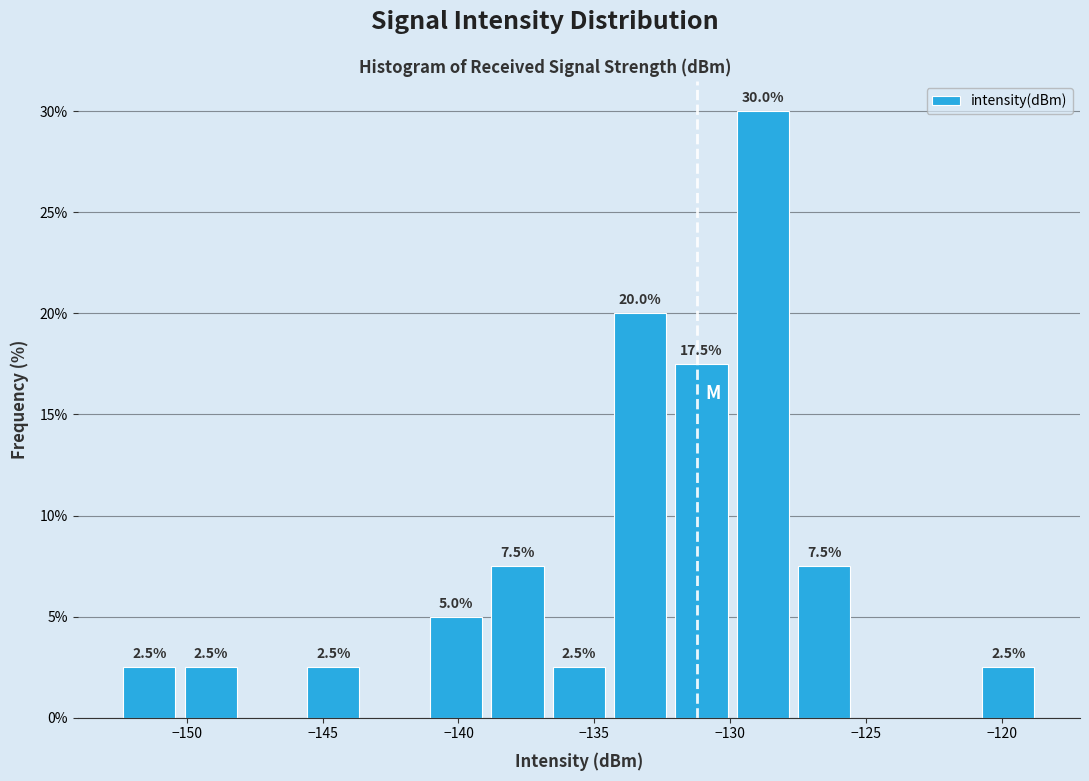

Over which range of the x-axis is the bar tallest?

-130.0 to -127.5